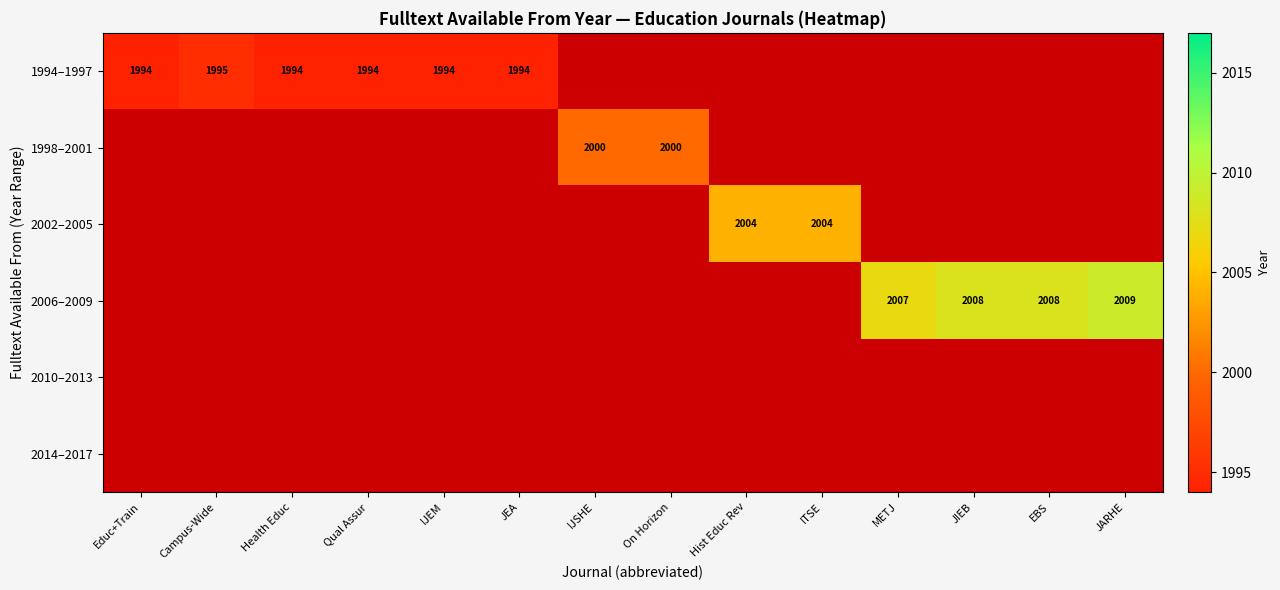

What is the sum of the 1994–1997 values at Qual Assur and Health Educ?

3988